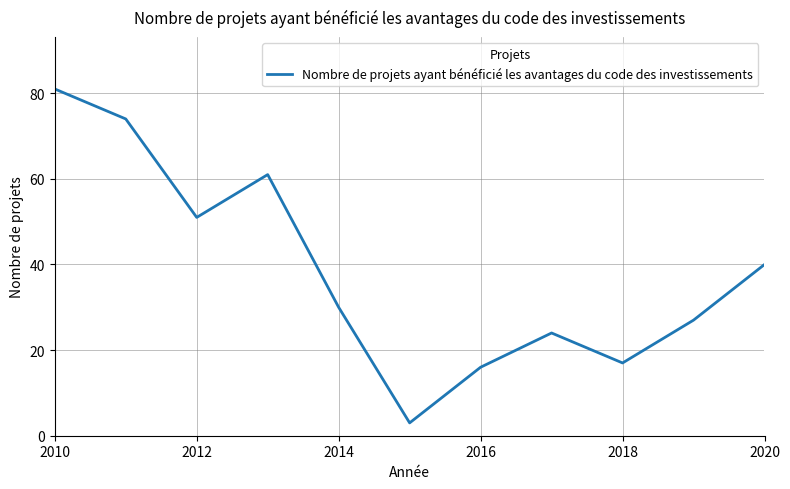

What is the greatest value displayed?

81